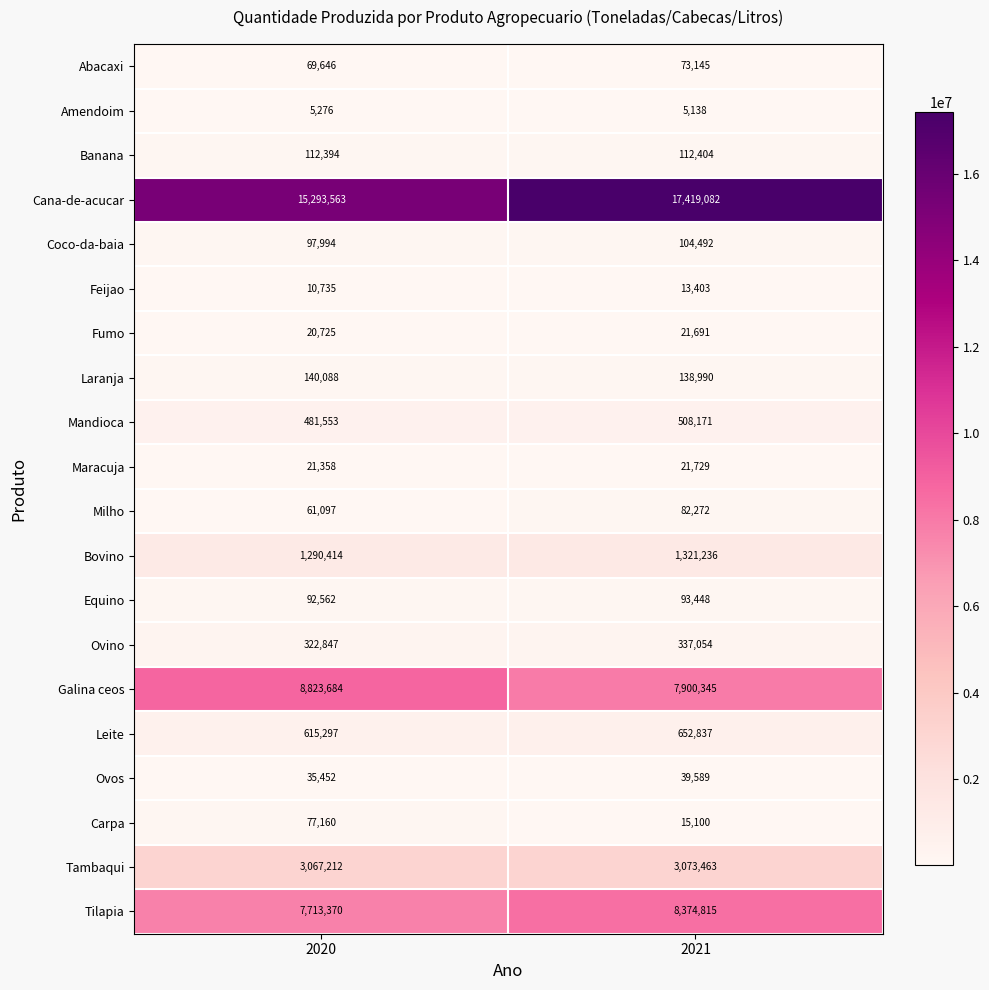

What is the minimum value shown in the chart?

5138